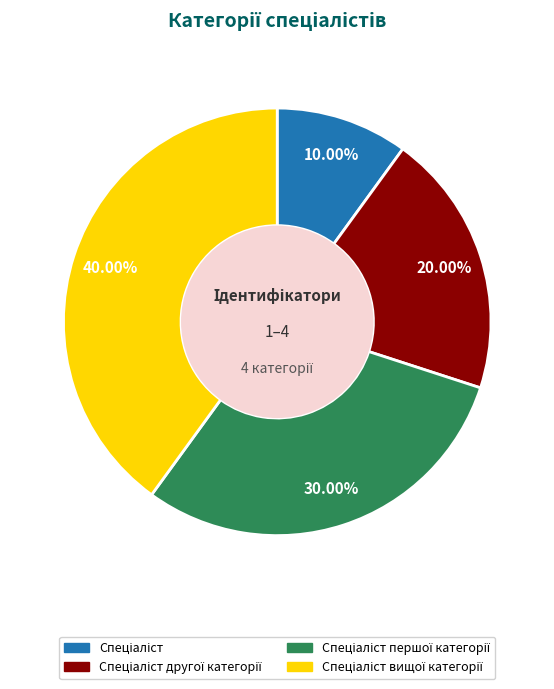

Is there any slice that represents more than half of the pie?

No